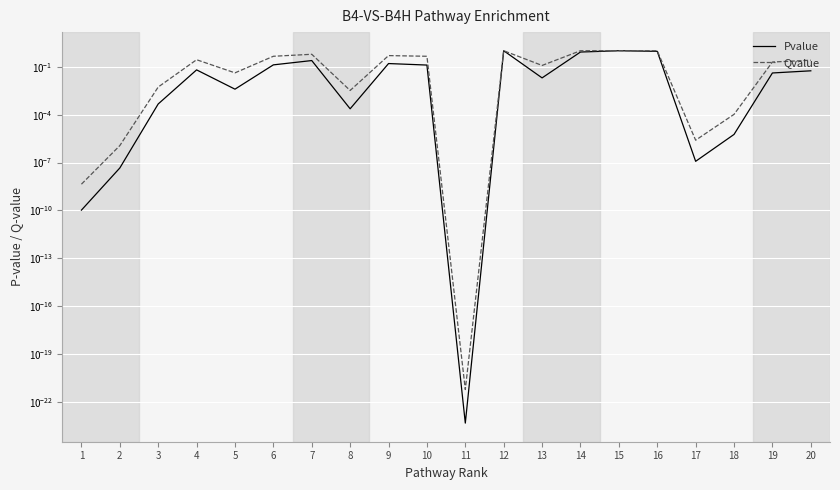

What is the total value across all series at 13?

0.1